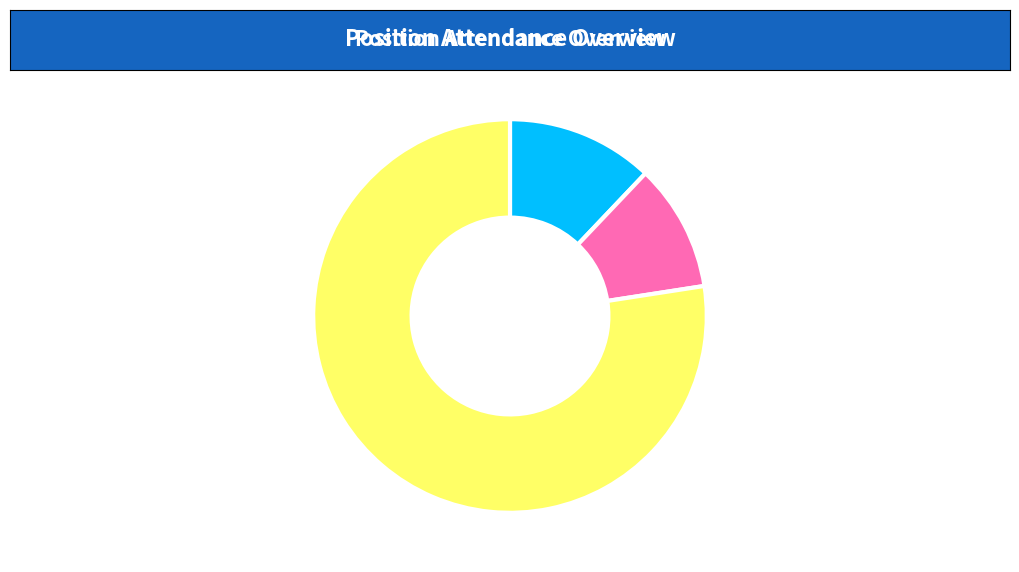

Is the sum of Under Time and Absent greater than half?

Yes